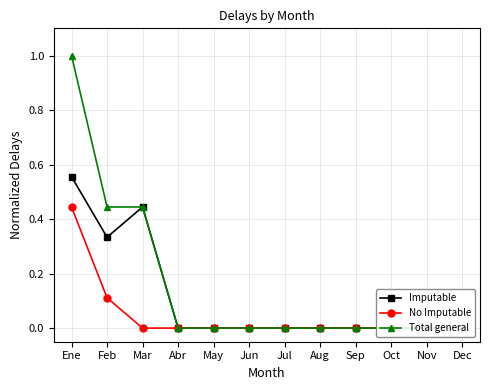

How many series are shown in this chart?

3